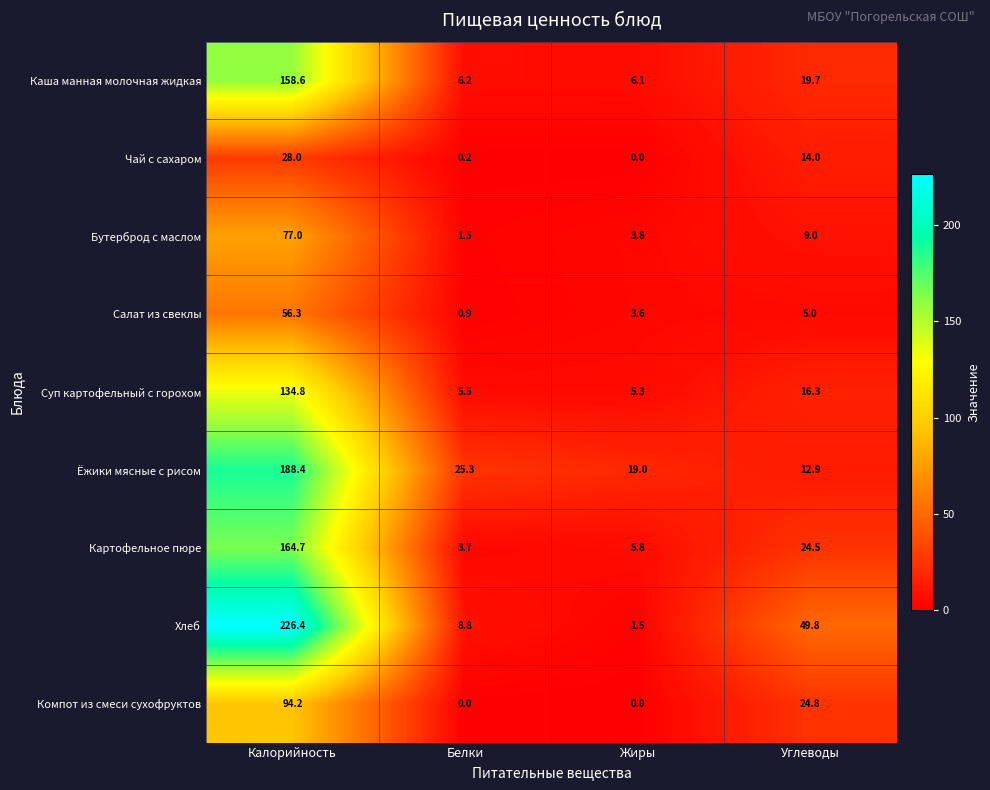

What is the difference between the highest and lowest values at Углеводы?

44.8